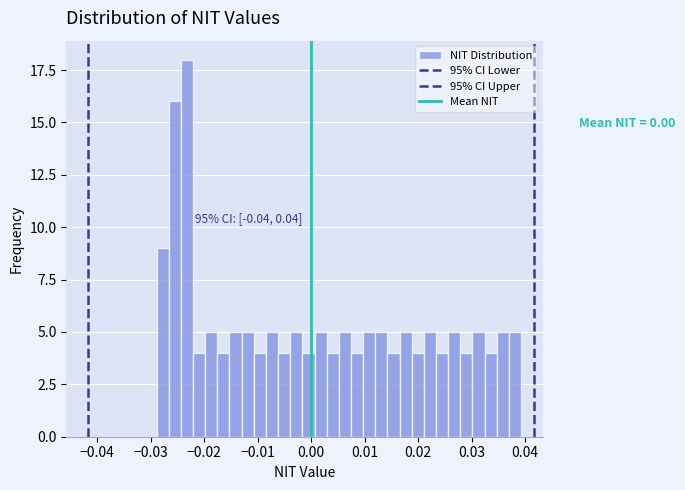

Around what value on the x-axis is the tallest bar? Give the approximate position of its centre, as read against the axis.

-0.023